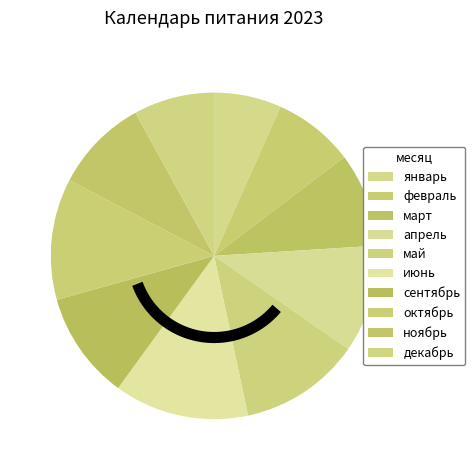

To the nearest percent, what portion does июнь represent?

13%